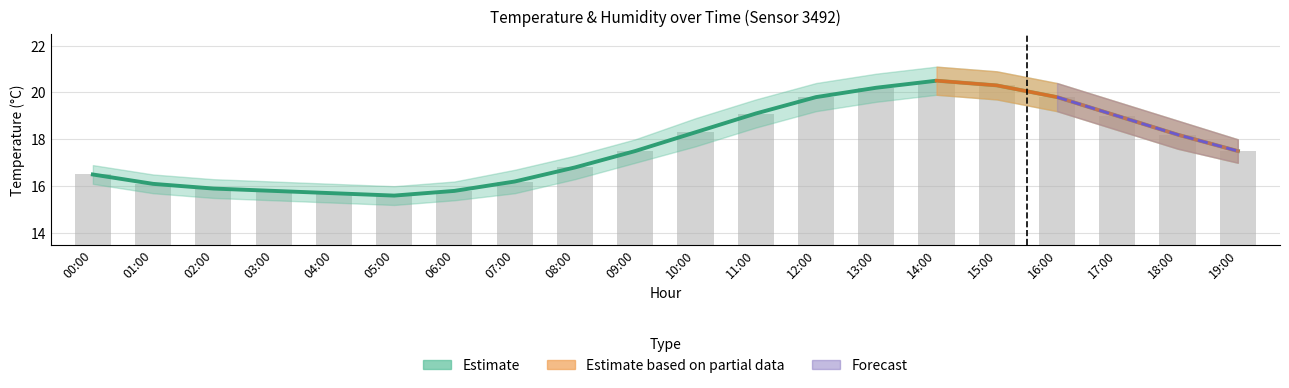

What is the sum of all values?

354.6